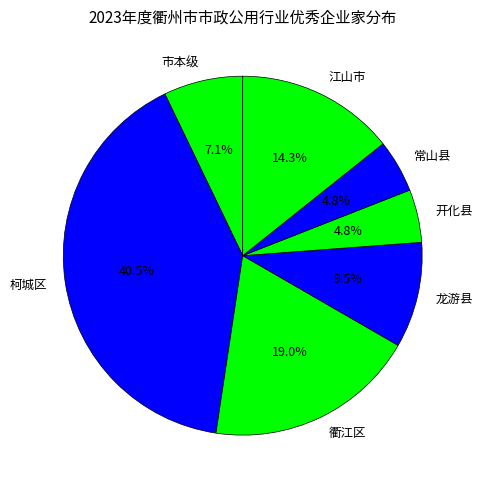

What portion of the pie excludes 龙游县?

90.5%